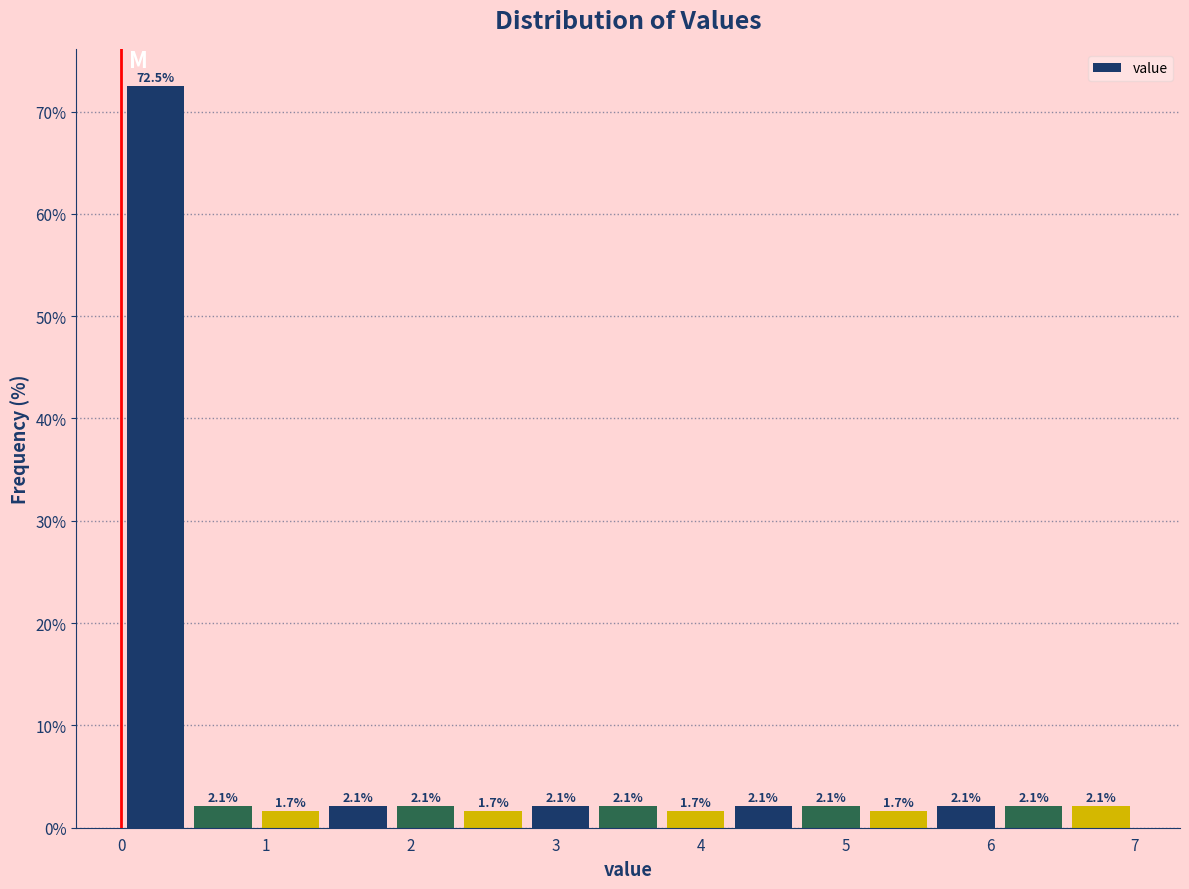

Reading left to right, transcribe this chart: for each bar, give the range it covers on the x-axis and its height. The bar edges are not printed on the chart, so give them approximately, as read against the axis.

0.0 to 0.5: 72.5
0.5 to 0.9: 2.1
0.9 to 1.4: 1.7
1.4 to 1.9: 2.1
1.9 to 2.3: 2.1
2.3 to 2.8: 1.7
2.8 to 3.3: 2.1
3.3 to 3.7: 2.1
3.7 to 4.2: 1.7
4.2 to 4.7: 2.1
4.7 to 5.1: 2.1
5.1 to 5.6: 1.7
5.6 to 6.1: 2.1
6.1 to 6.5: 2.1
6.5 to 7.0: 2.1